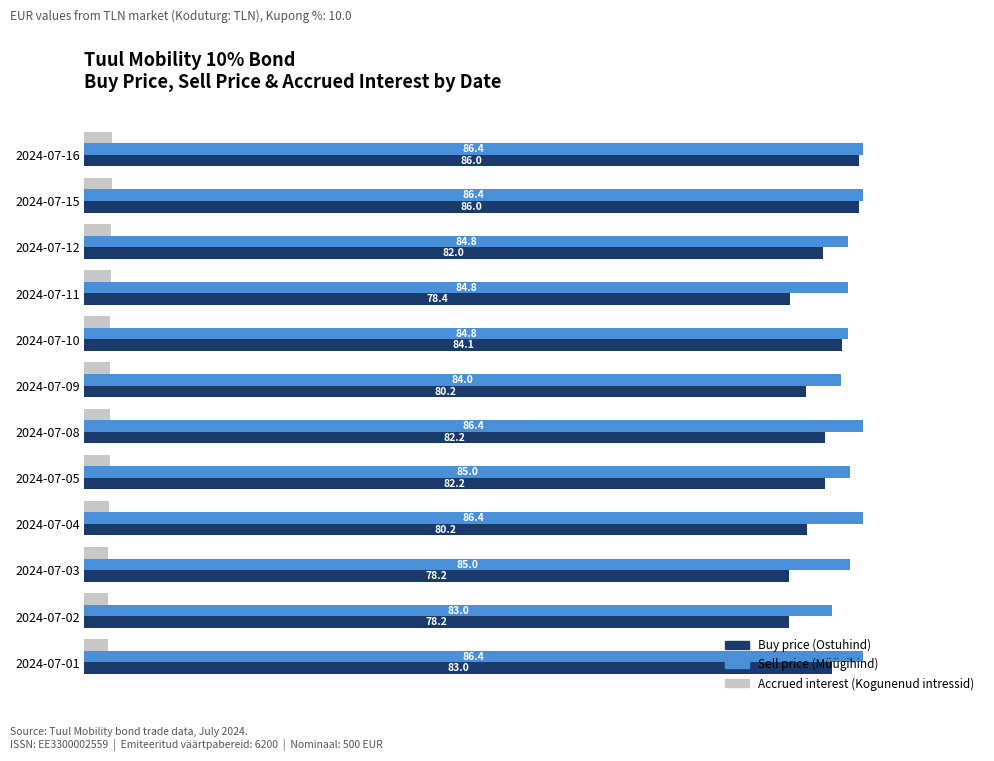

Is the value of Sell price (Müügihind) at 2024-07-08 greater than the value of Buy price (Ostuhind) at 2024-07-16?

Yes